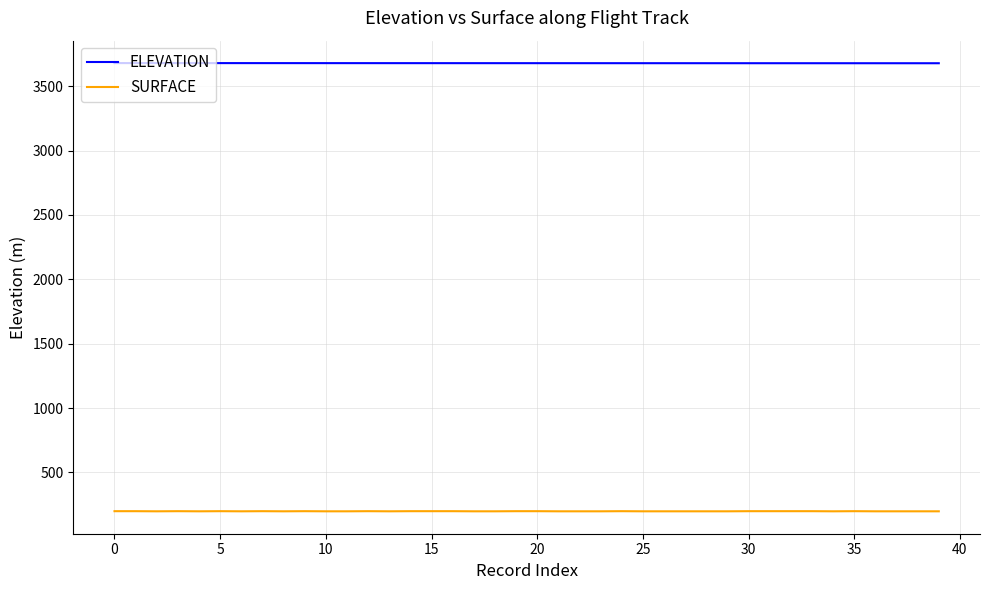

At how many categories does at least one series exceed 2438?

40